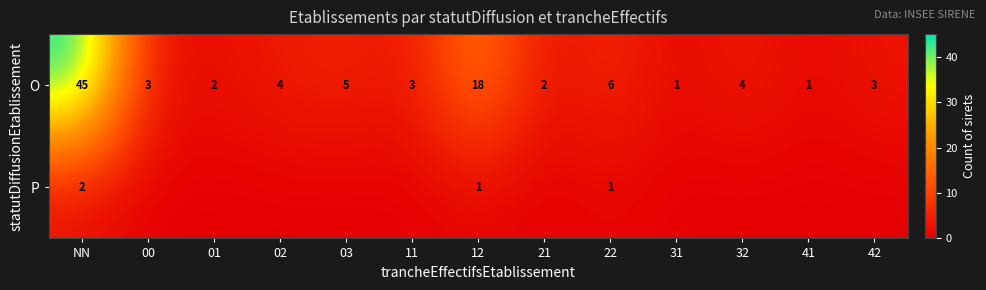

Which label corresponds to the smallest value in the chart?

00